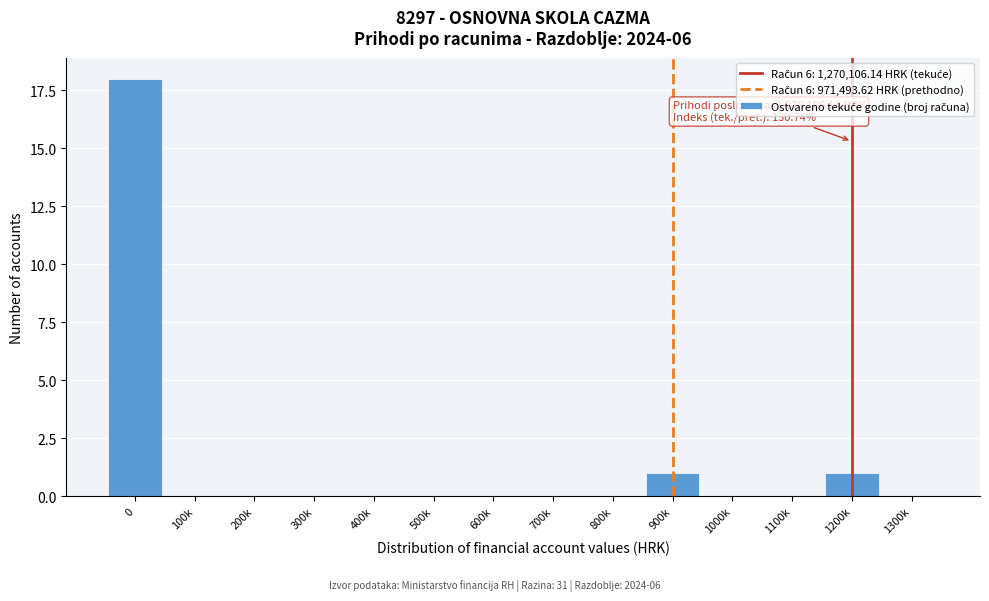

Reading left to right, list all the values displayed in this chart.

0=18	100k=0	200k=0	300k=0	400k=0	500k=0	600k=0	700k=0	800k=0	900k=1	1000k=0	1100k=0	1200k=1	1300k=0